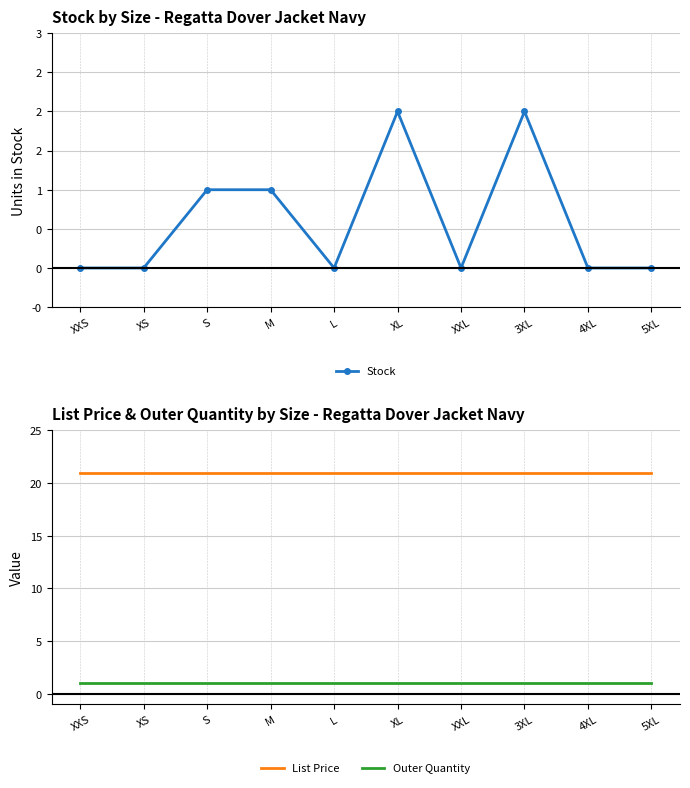

Reading right to left, transcribe all the data shown in this chart.

Stock: 5XL=0.0	4XL=0.0	3XL=2.0	XXL=0.0	XL=2.0	L=0.0	M=1.0	S=1.0	XS=0.0	XXS=0.0
List Price: 5XL=20.9	4XL=20.9	3XL=20.9	XXL=20.9	XL=20.9	L=20.9	M=20.9	S=20.9	XS=20.9	XXS=20.9
Outer Quantity: 5XL=1.0	4XL=1.0	3XL=1.0	XXL=1.0	XL=1.0	L=1.0	M=1.0	S=1.0	XS=1.0	XXS=1.0